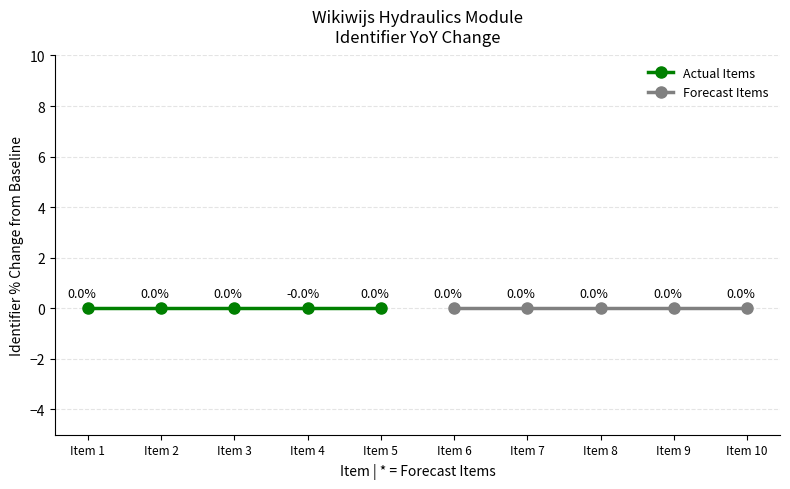

How many interior local valleys does the Items published (actual) series have?

1